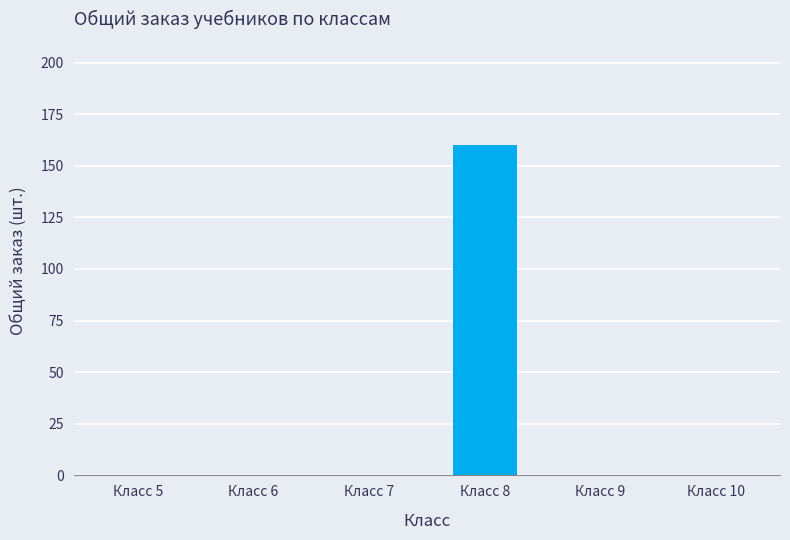

At which category does the chart reach its peak across all series?

Класс 8